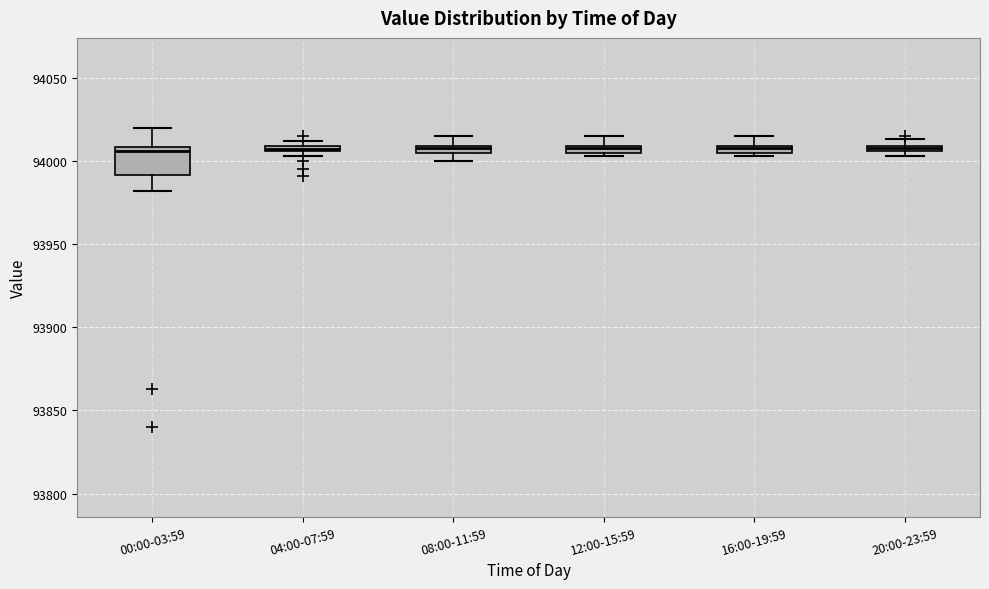

Comparing the boxes themselves (not the whiskers), which one is the tallest?

00:00-03:59